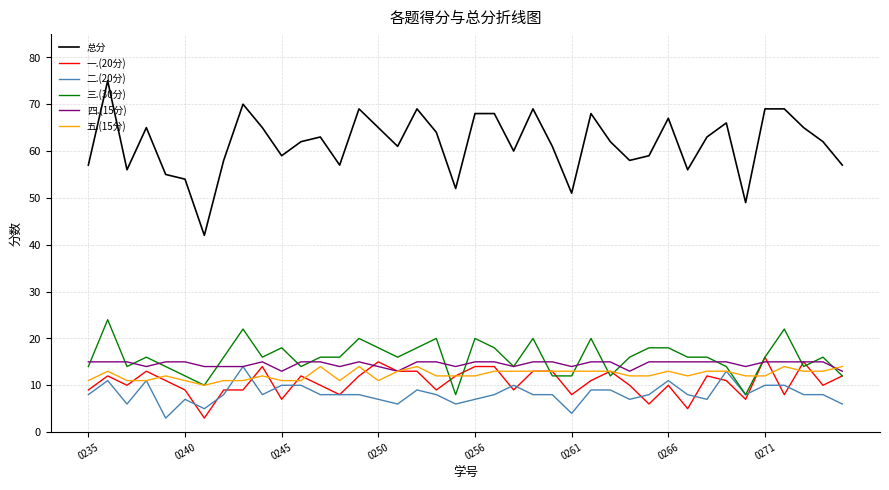

True or false: 四.(15分) and 总分 cross at least once.

False